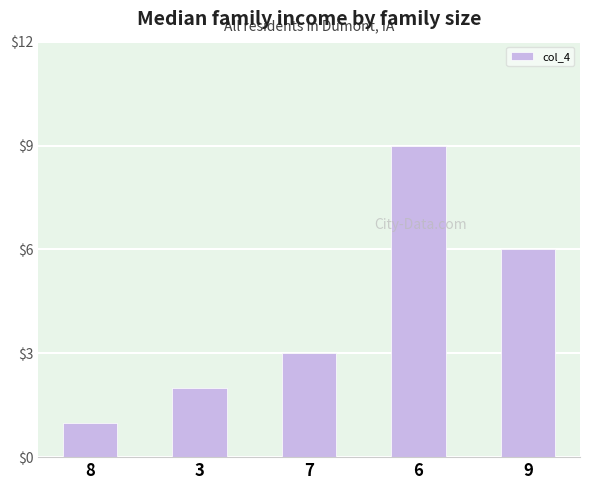

How many categories are shown in the chart?

5